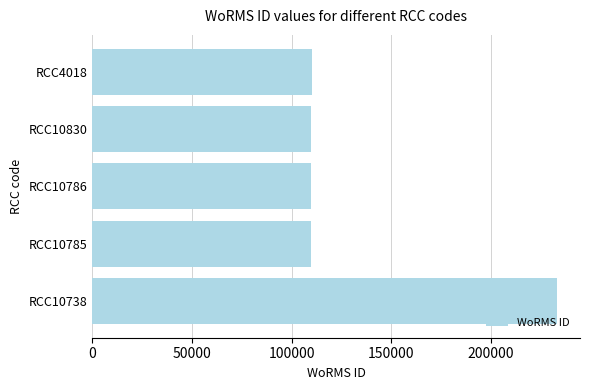

Does the chart contain stacked bars?

No